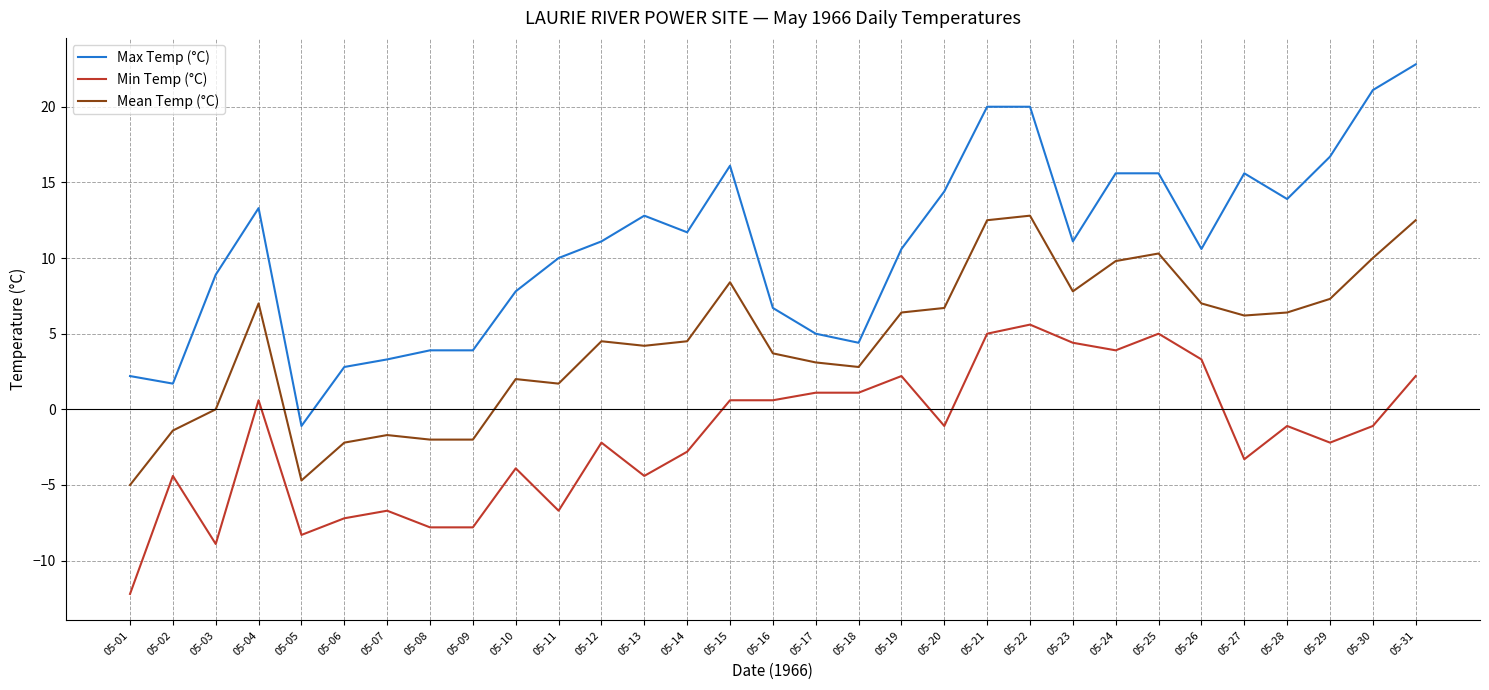

Is it true that Max Temp (°C) equals 16.5 at 05-12?

False